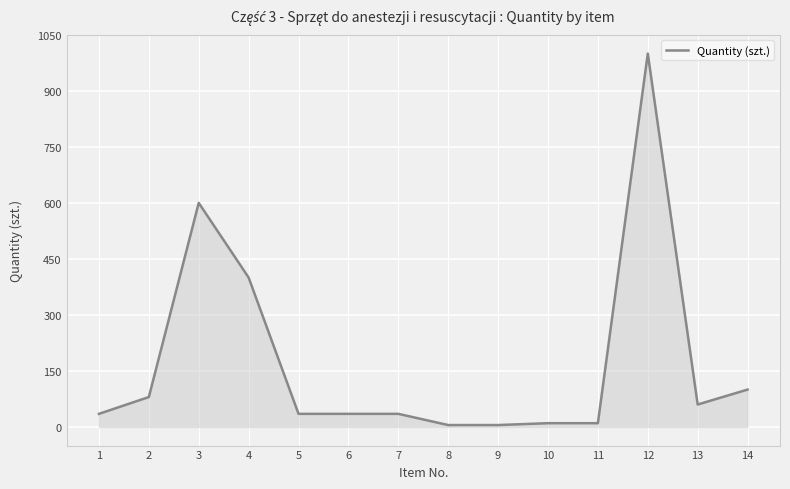

What is the greatest value displayed?

1000